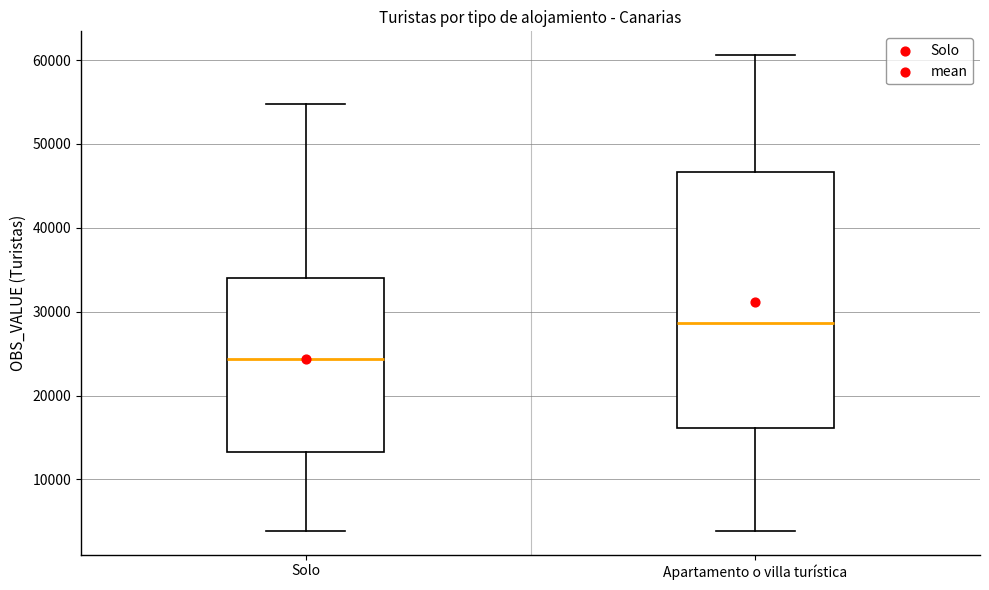

Where is the lower edge of the box for Apartamento o villa turística on the y-axis? The values are not printed on the chart, so give them approximately, as read against the axis.

16000